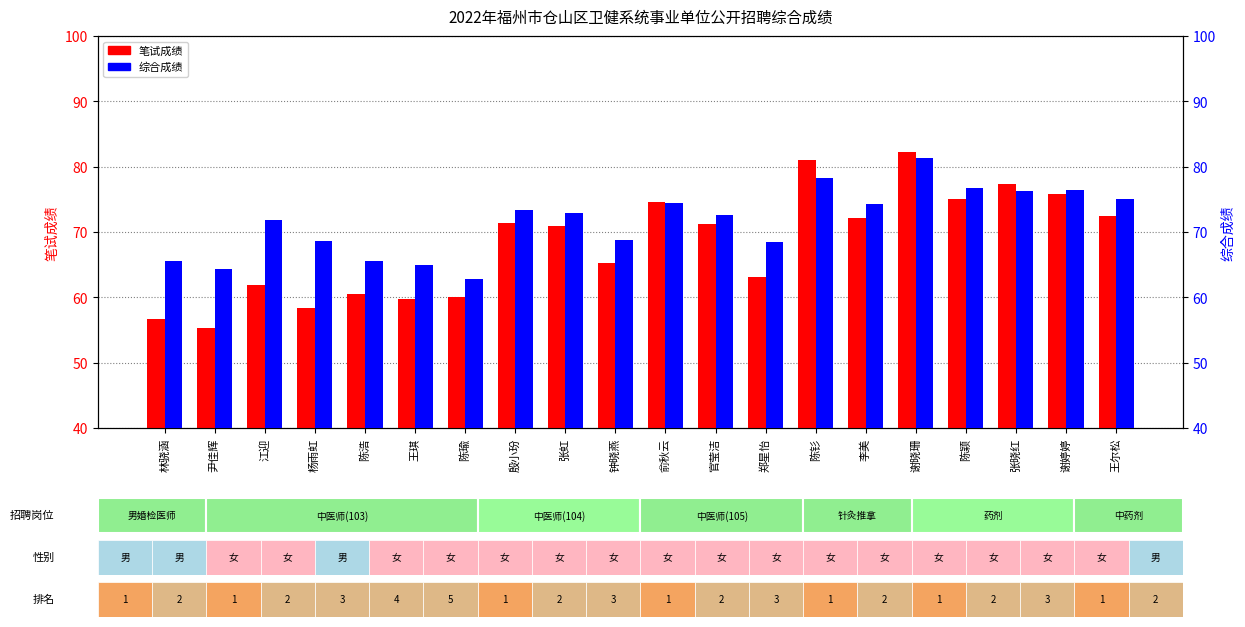

What is the highest value of the 综合成绩 series?

81.3